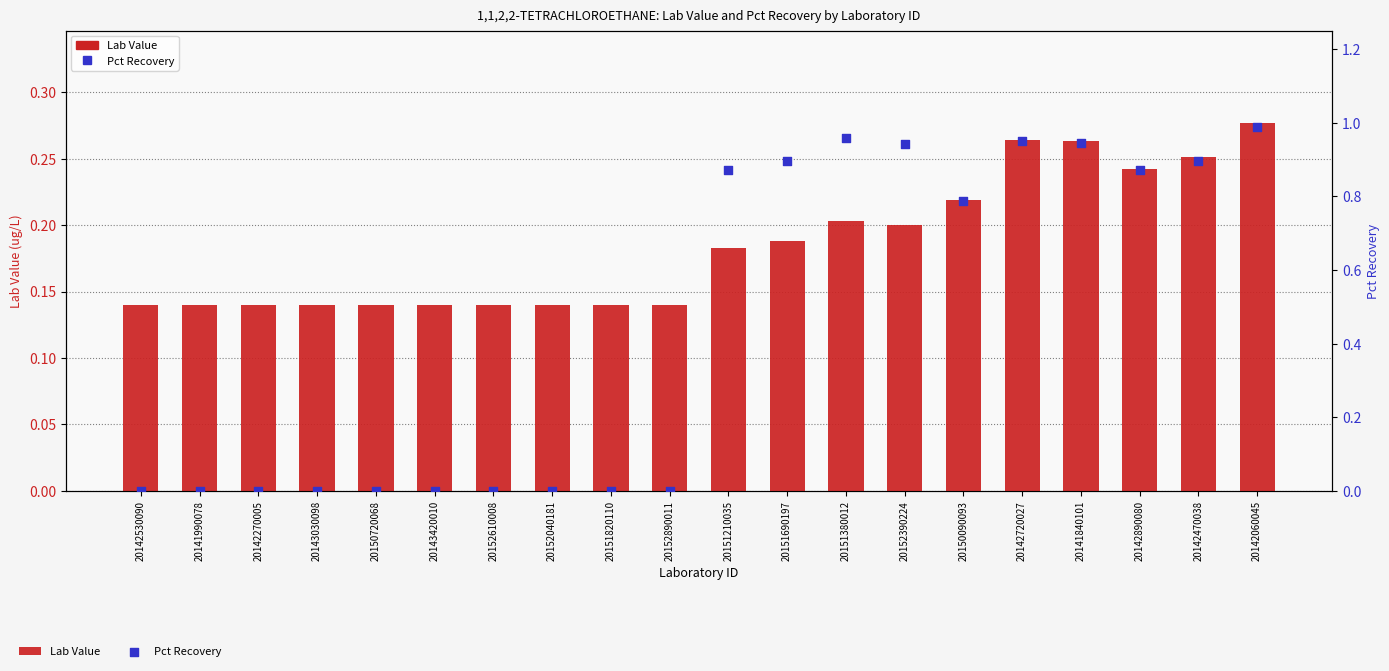

At how many categories does at least one series exceed 0?

20